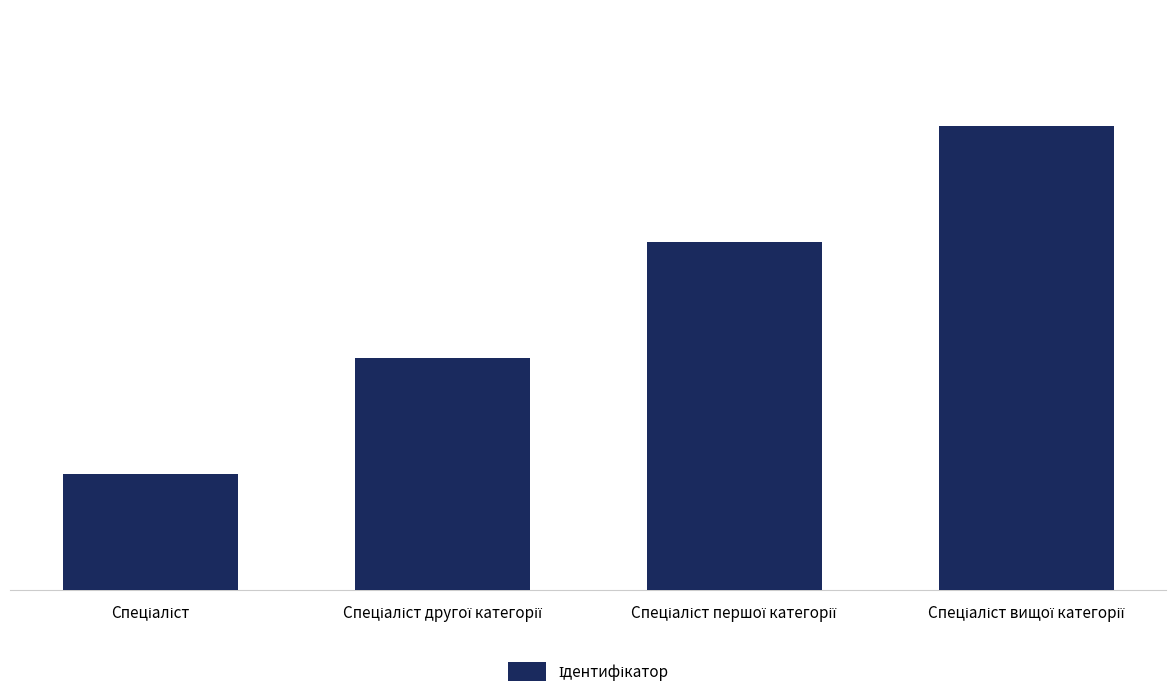

What is the sum of all values?

10